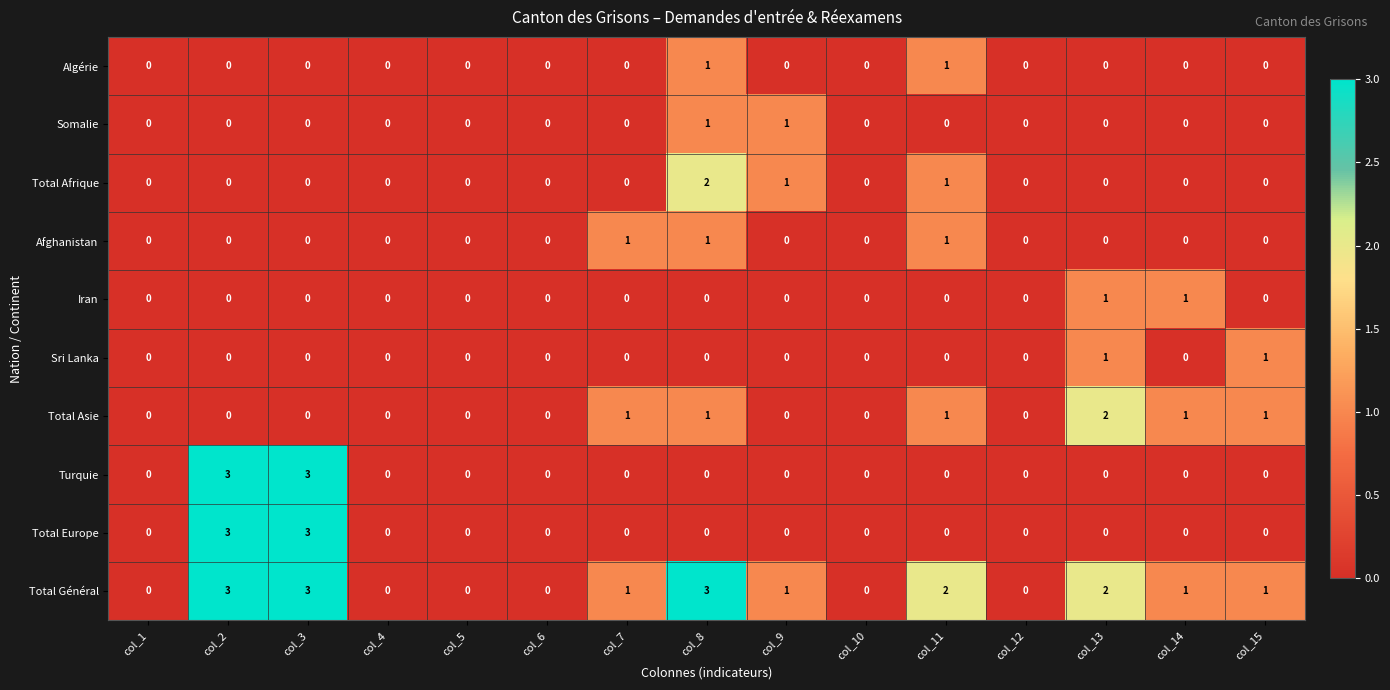

True or false: Total Afrique has a value of 0 at col_12.

True